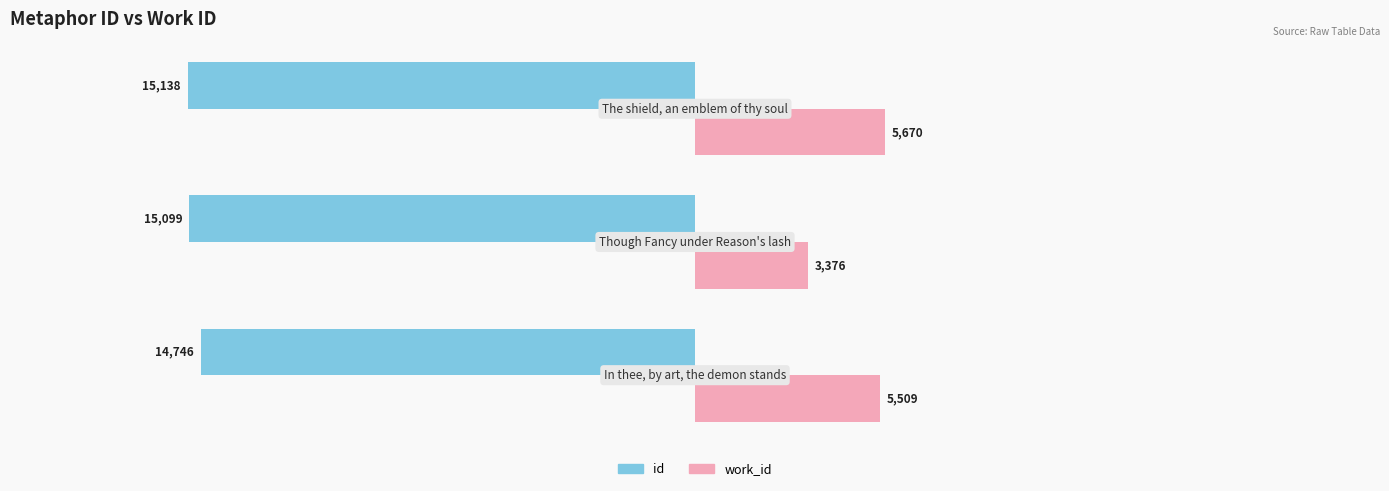

What is the minimum value for id?

-15138